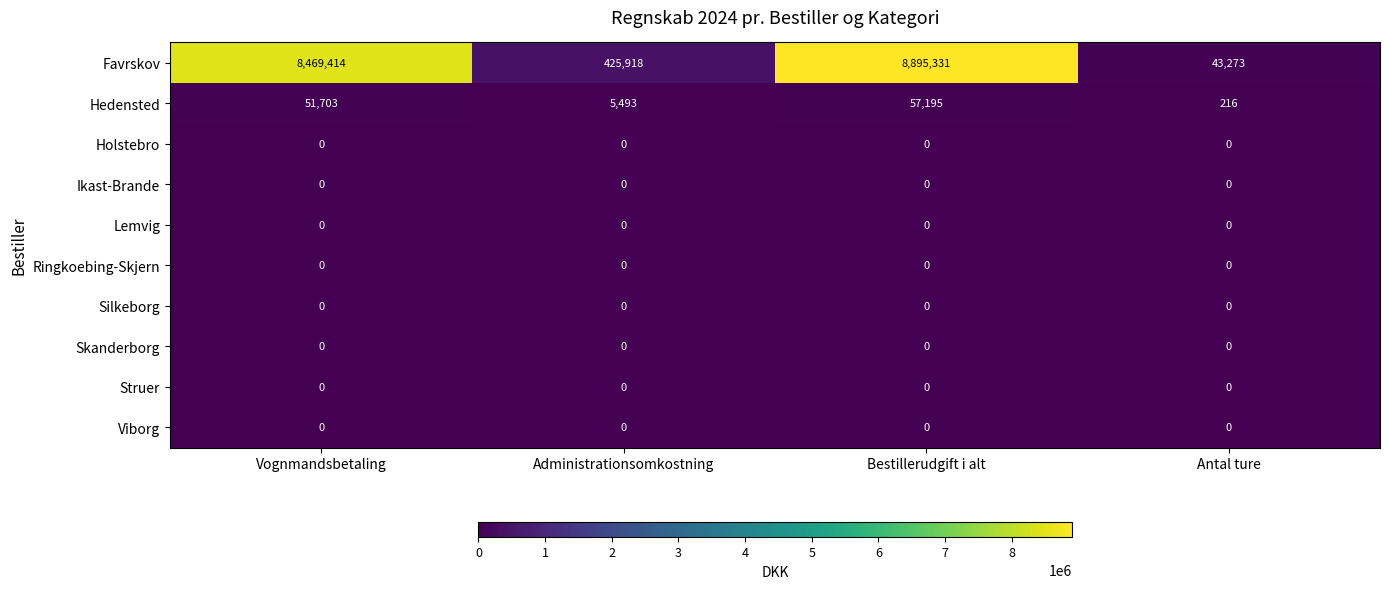

The Struer series shows 0 at Administrationsomkostning. True or false?

True